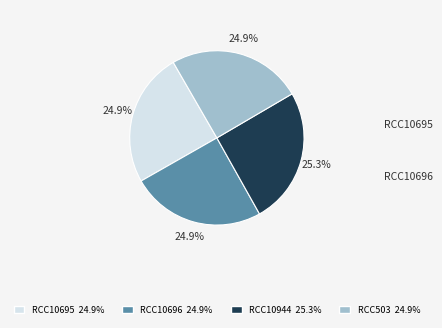

Does any single category account for the majority?

No